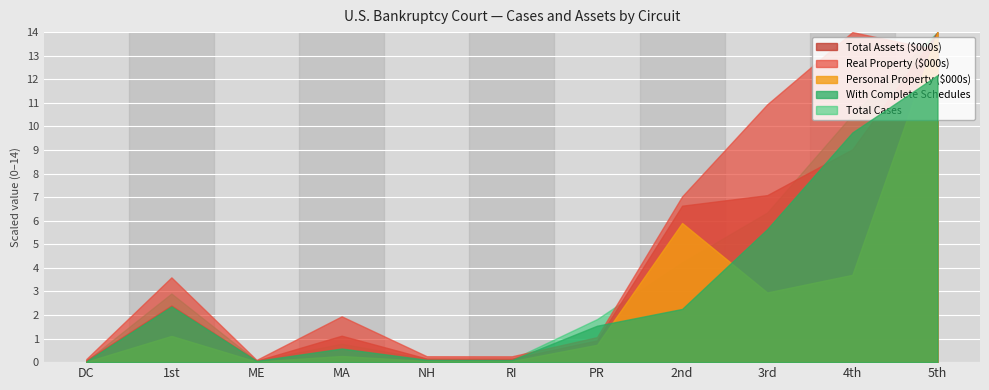

Rank the categories by With Complete Schedules value from highest to lowest.

5th, 4th, 3rd, 1st, 2nd, PR, MA, NH, RI, ME, DC